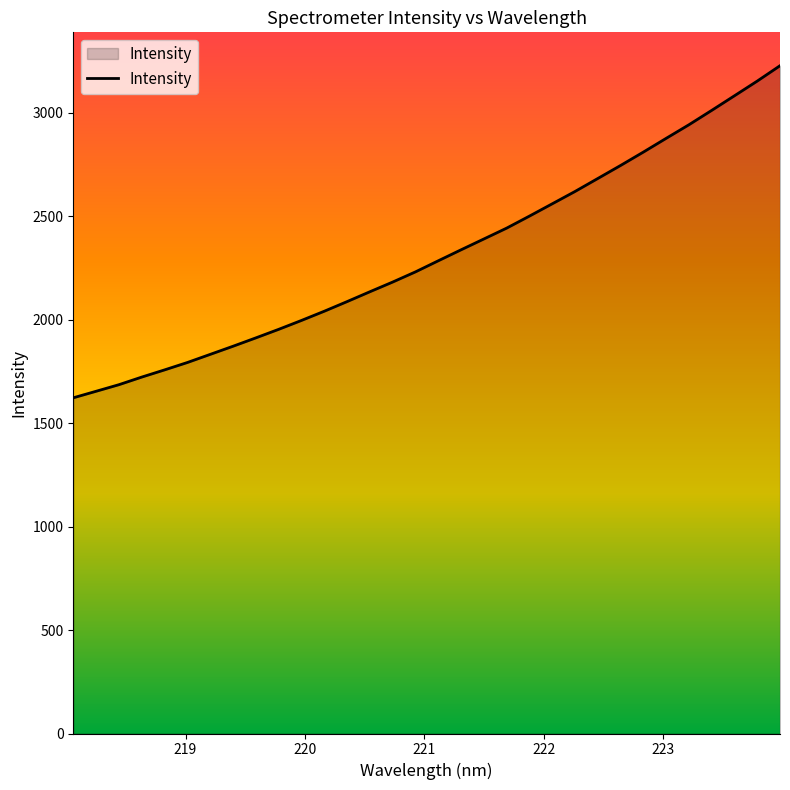

What is the difference between the second highest and minimum values?

1530.7